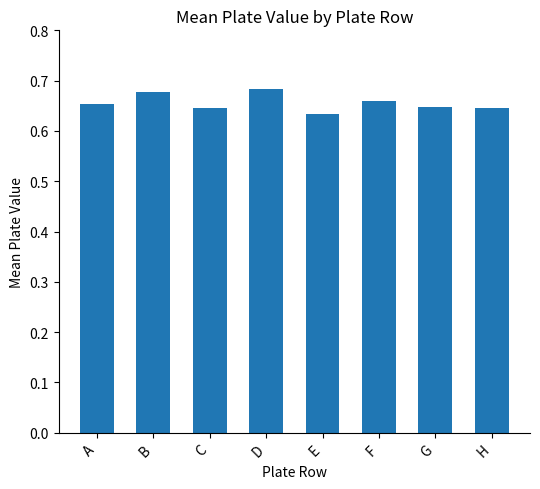

What is the sum of the values at H and C?

1.3